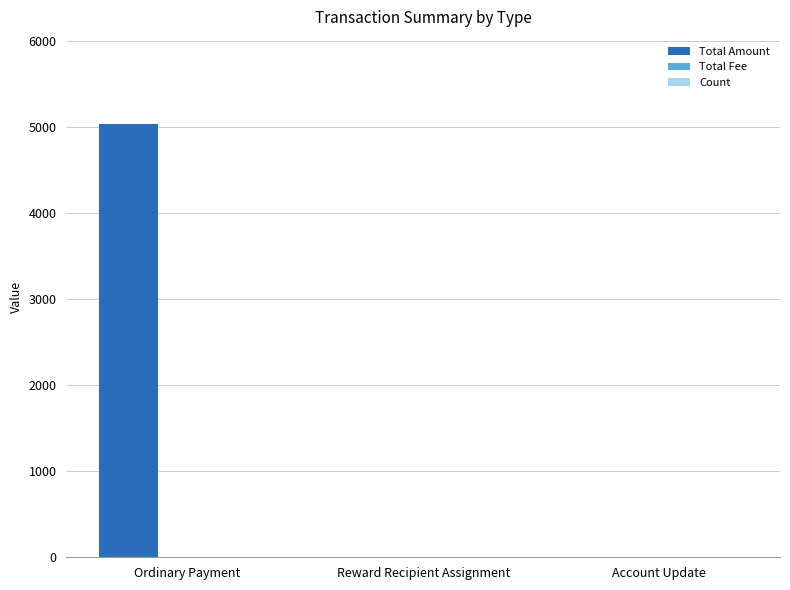

Is it true that Total Amount equals -2035.7 at Reward Recipient Assignment?

False